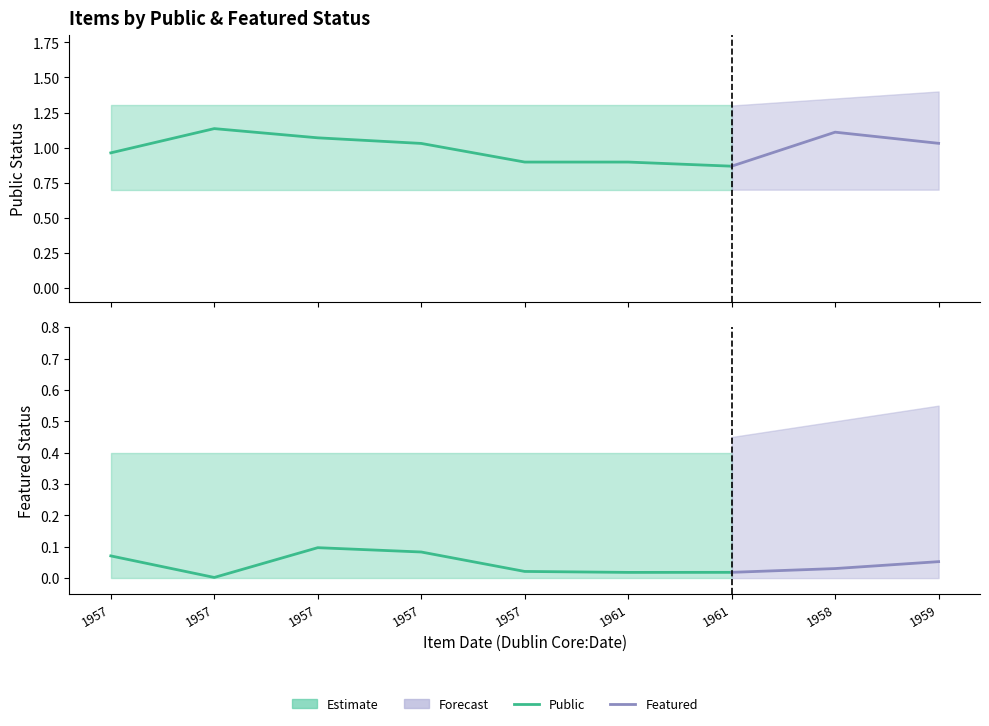

What is the maximum value shown in the chart?

1.3